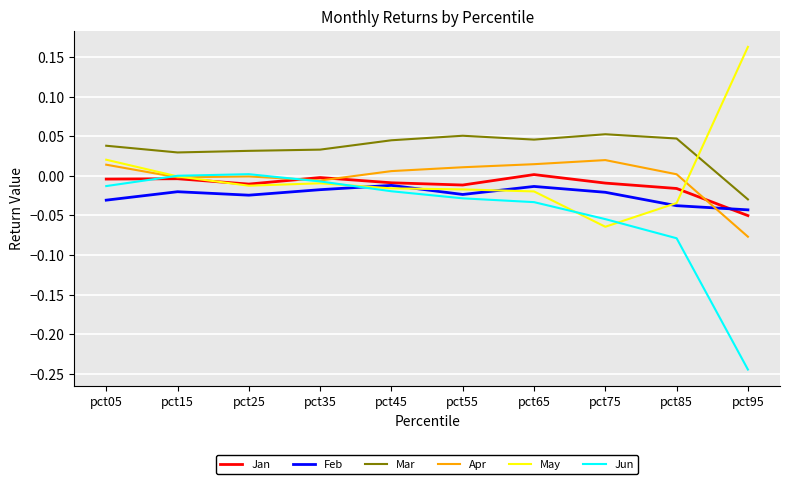

Which series has the largest total across all categories?

Mar